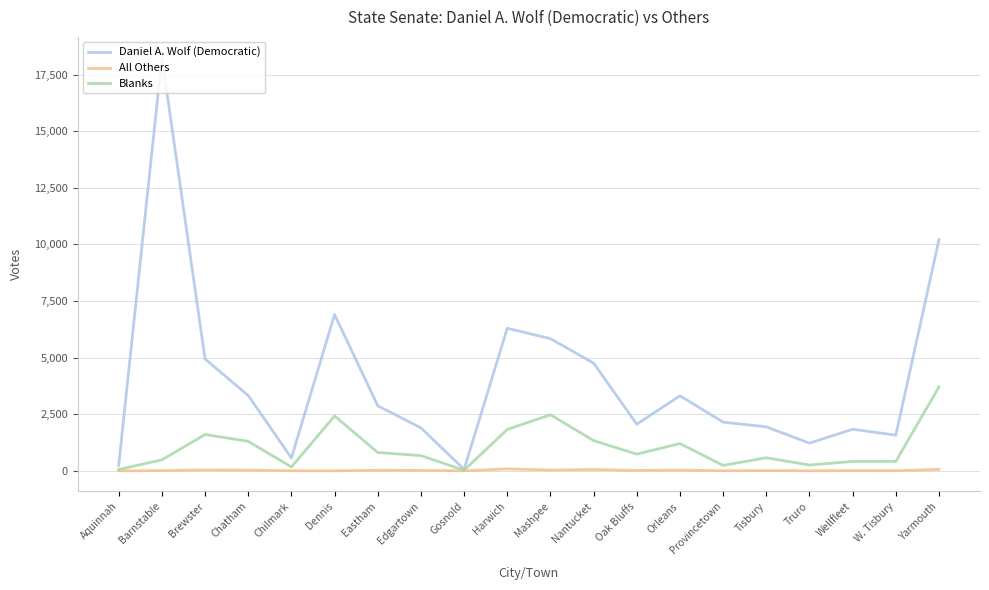

What is the average value of the All Others series?

21